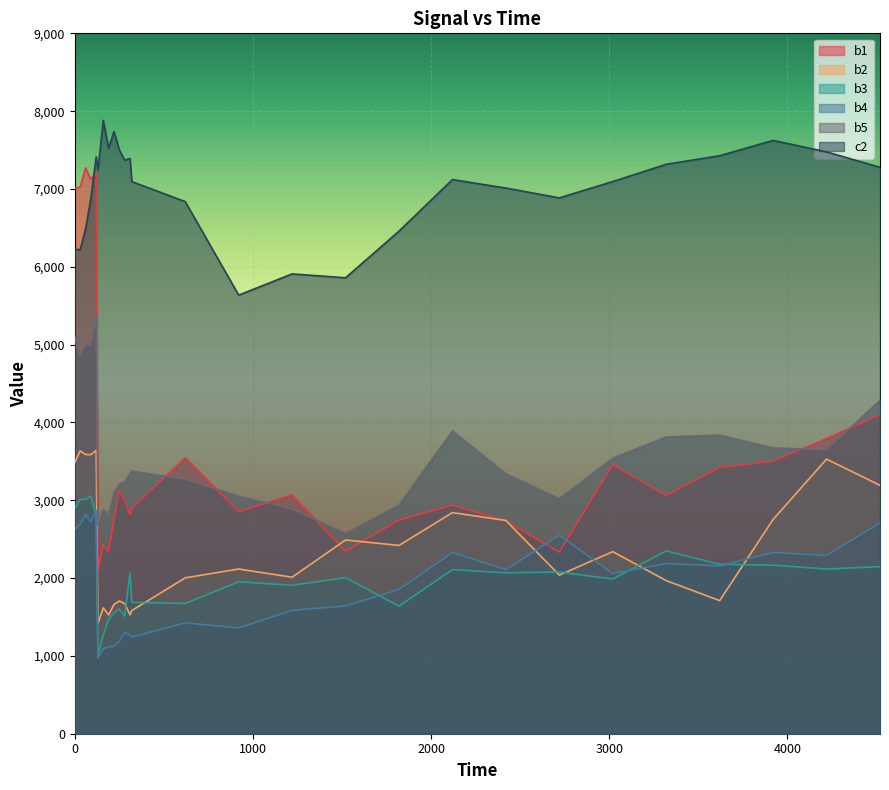

At which category is the sum across all series the highest?

120